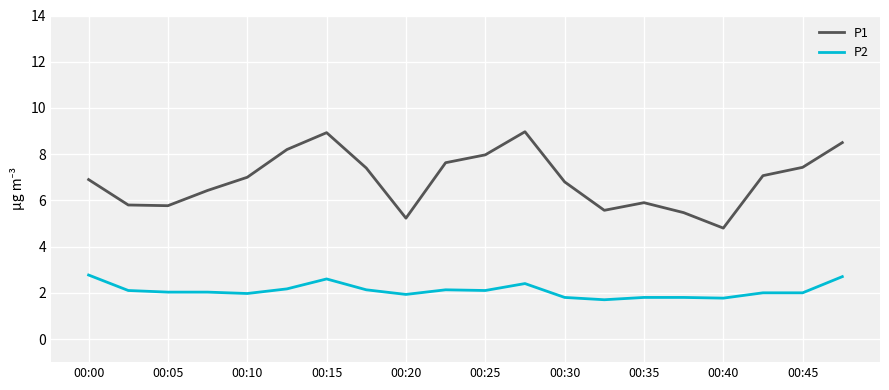

What is the highest value of the P1 series?

9.0